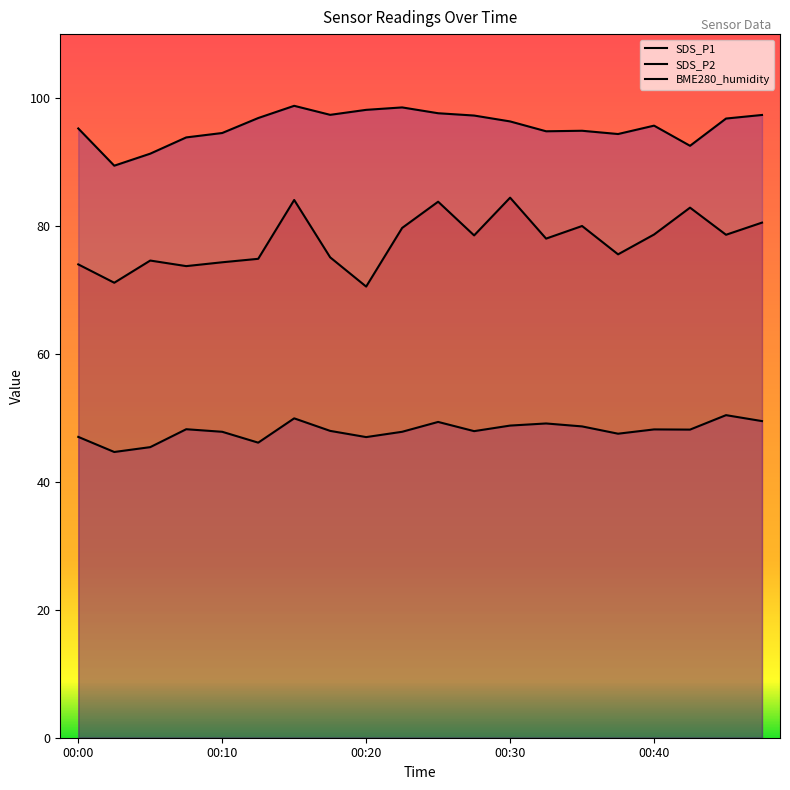

True or false: BME280_humidity and SDS_P1 cross at least once.

False